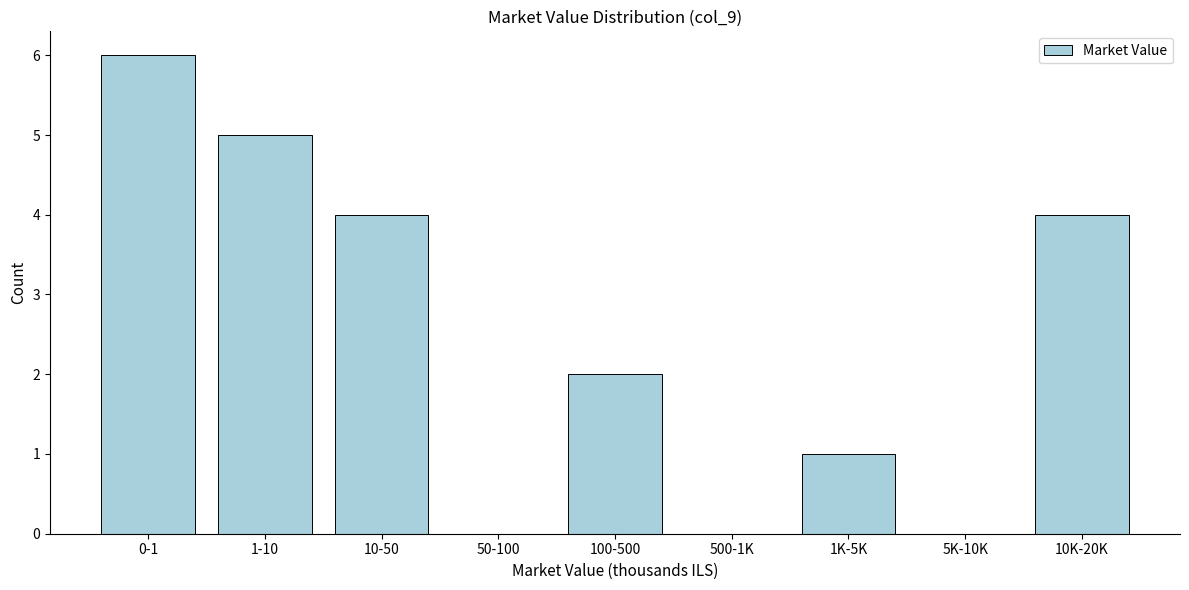

Reading left to right, transcribe all the data shown in this chart.

0-1=6	1-10=5	10-50=4	50-100=0	100-500=2	500-1K=0	1K-5K=1	5K-10K=0	10K-20K=4